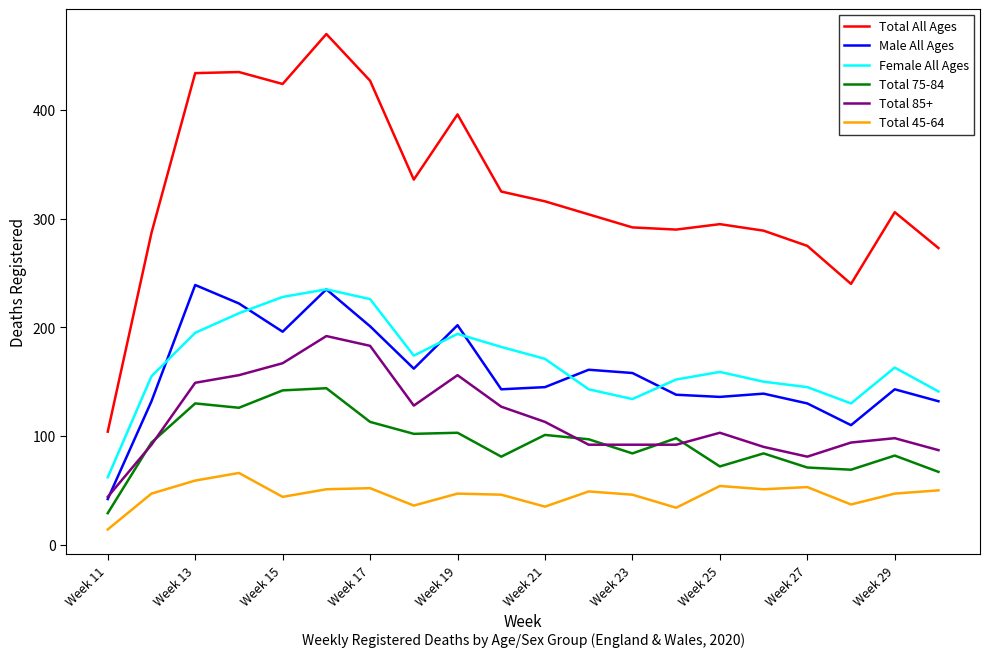

True or false: Total All Ages and Female All Ages intersect in this chart.

False